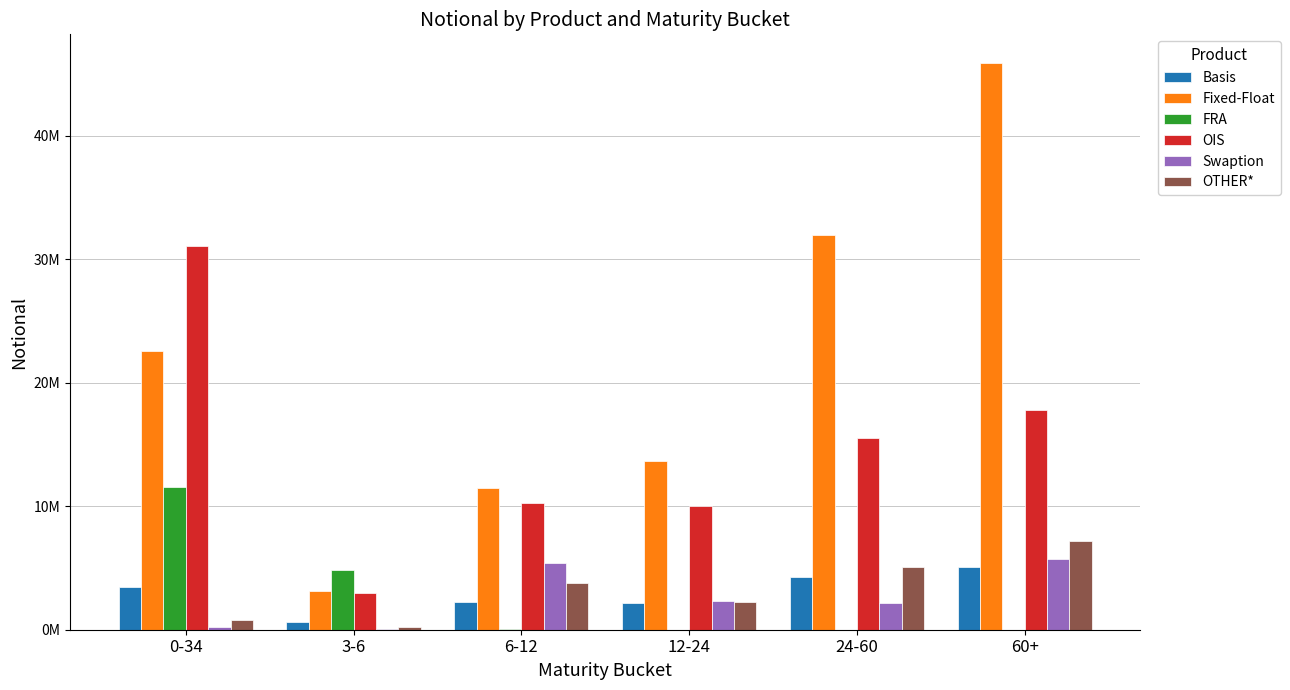

Reading left to right, transcribe all the data shown in this chart.

Basis: 3439376	599047	2227414	2165323	4265066	5058296
Fixed-Float: 22542048	3097784	11484427	13692303	31969107	45912615
FRA: 11560822	4851205	58915	1656	1265	486
OIS: 31034518	2934691	10271792	9990619	15507173	17780399
Swaption: 238120	18299	5434828	2317095	2159806	5718947
OTHER*: 817422	212392	3747747	2279320	5078695	7161682